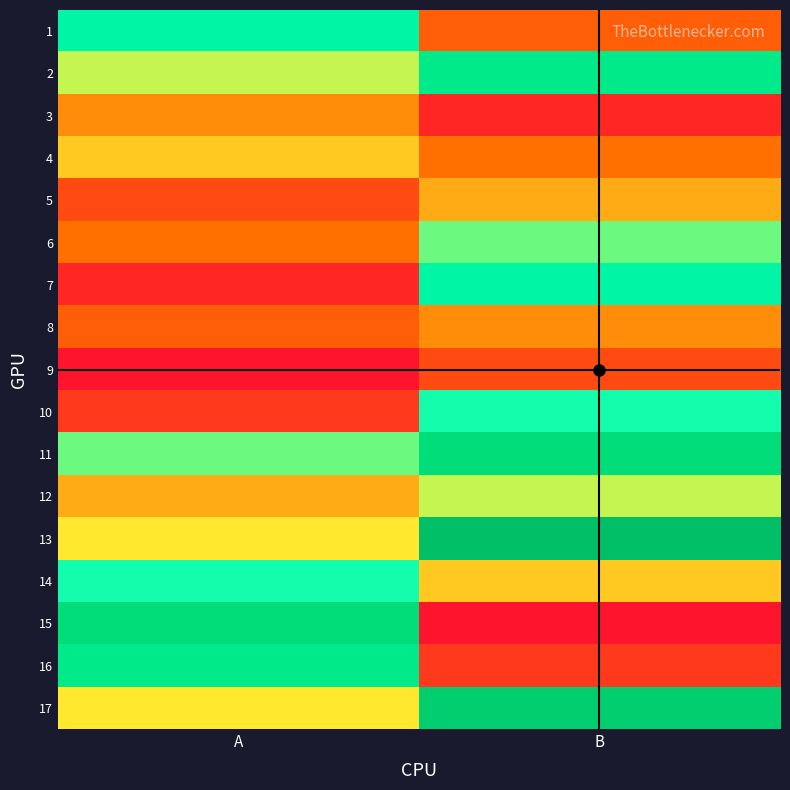

Which category has the lowest value across all series?

A